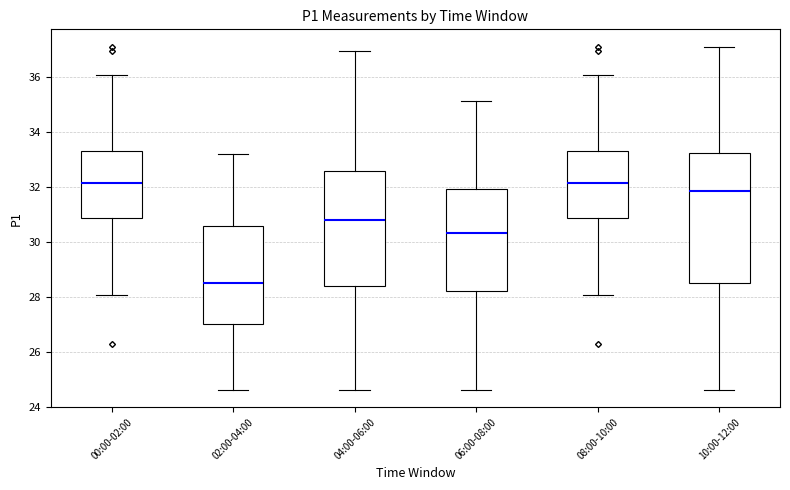

Where does the upper whisker of the box for 04:00-06:00 end on the y-axis? The values are not printed on the chart, so give them approximately, as read against the axis.

37.0